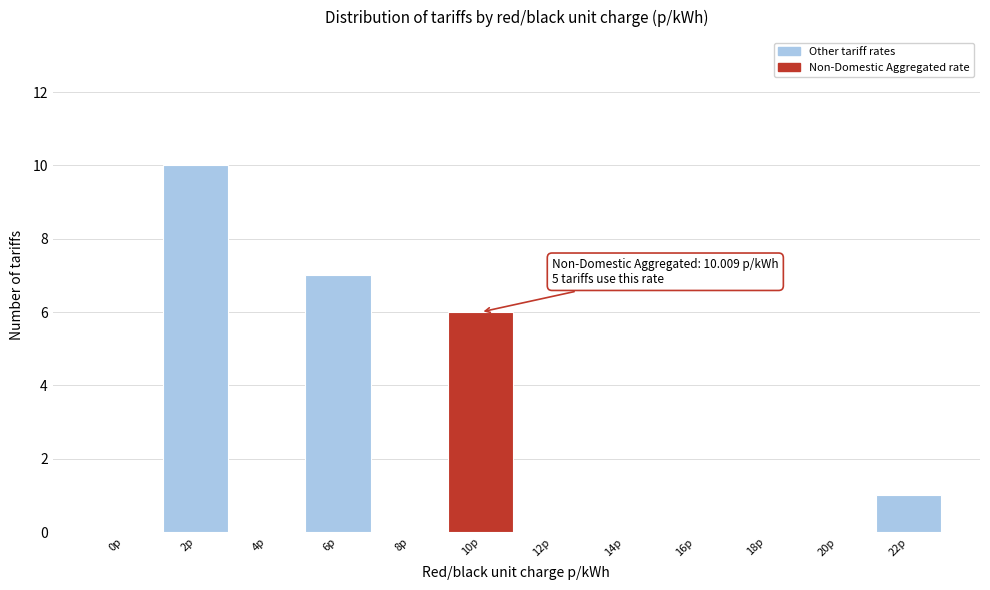

Reading left to right, extract all data points from this chart.

0p=0	2p=10	4p=0	6p=7	8p=0	10p=6	12p=0	14p=0	16p=0	18p=0	20p=0	22p=1